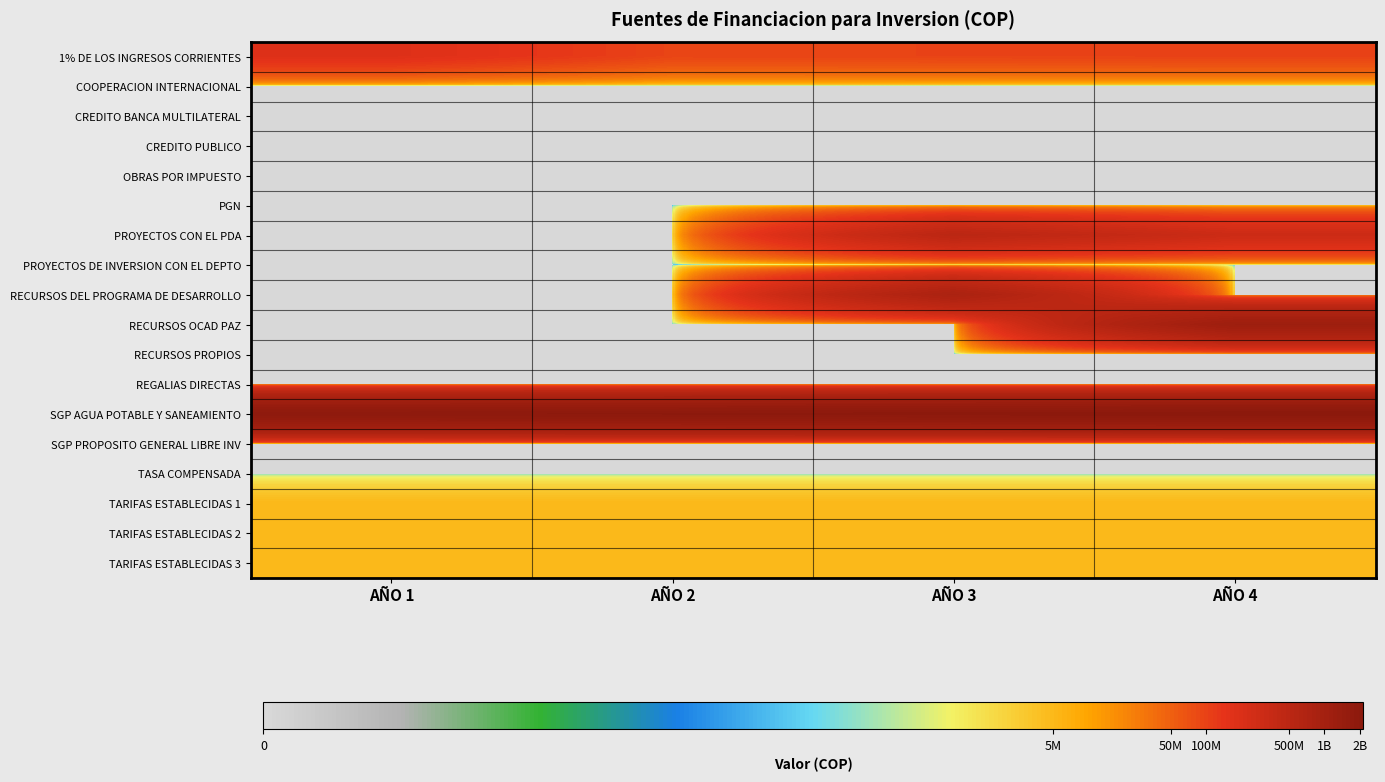

Reading right to left, transcribe all the data shown in this chart.

1% DE LOS INGRESOS CORRIENTES: AÑO 4=99088900	AÑO 3=96085670	AÑO 2=93287059	AÑO 1=178501960
COOPERACION INTERNACIONAL: AÑO 4=1	AÑO 3=1	AÑO 2=1	AÑO 1=1
CREDITO BANCA MULTILATERAL: AÑO 4=1	AÑO 3=1	AÑO 2=1	AÑO 1=1
CREDITO PUBLICO: AÑO 4=1	AÑO 3=1	AÑO 2=1	AÑO 1=1
OBRAS POR IMPUESTO: AÑO 4=1	AÑO 3=1	AÑO 2=1	AÑO 1=1
PGN: AÑO 4=1	AÑO 3=1	AÑO 2=1	AÑO 1=1
PROYECTOS CON EL PDA: AÑO 4=300000000	AÑO 3=500000000	AÑO 2=1	AÑO 1=1
PROYECTOS DE INVERSION CON EL DEPTO: AÑO 4=1	AÑO 3=1	AÑO 2=1	AÑO 1=1
RECURSOS DEL PROGRAMA DE DESARROLLO: AÑO 4=1	AÑO 3=800000000	AÑO 2=1	AÑO 1=1
RECURSOS OCAD PAZ: AÑO 4=1200000000	AÑO 3=1	AÑO 2=1	AÑO 1=1
RECURSOS PROPIOS: AÑO 4=1	AÑO 3=1	AÑO 2=1	AÑO 1=1
REGALIAS DIRECTAS: AÑO 4=1	AÑO 3=1	AÑO 2=1	AÑO 1=1
SGP AGUA POTABLE Y SANEAMIENTO: AÑO 4=2135074947	AÑO 3=2072888298	AÑO 2=2012512910	AÑO 1=1953896030
SGP PROPOSITO GENERAL LIBRE INV: AÑO 4=1	AÑO 3=1	AÑO 2=1	AÑO 1=1
TASA COMPENSADA: AÑO 4=1	AÑO 3=1	AÑO 2=1	AÑO 1=1
TARIFAS ESTABLECIDAS 1: AÑO 4=5000000	AÑO 3=5000000	AÑO 2=5000000	AÑO 1=5000000
TARIFAS ESTABLECIDAS 2: AÑO 4=5000000	AÑO 3=5000000	AÑO 2=5000000	AÑO 1=5000000
TARIFAS ESTABLECIDAS 3: AÑO 4=5000000	AÑO 3=5000000	AÑO 2=5000000	AÑO 1=5000000